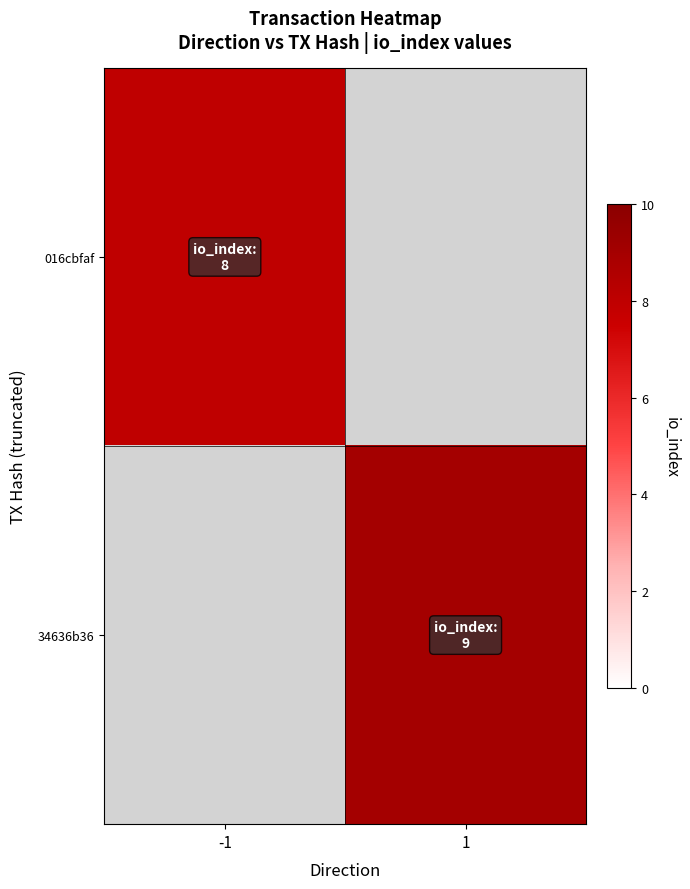

Which has a higher value, 1 or -1?

-1